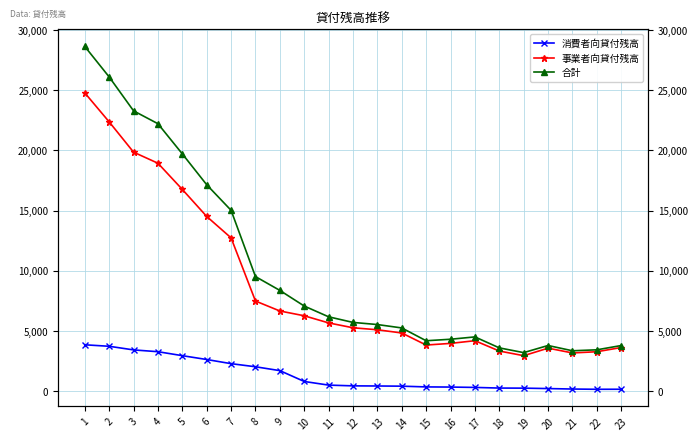

True or false: 合計 and 事業者向貸付残高 intersect in this chart.

False